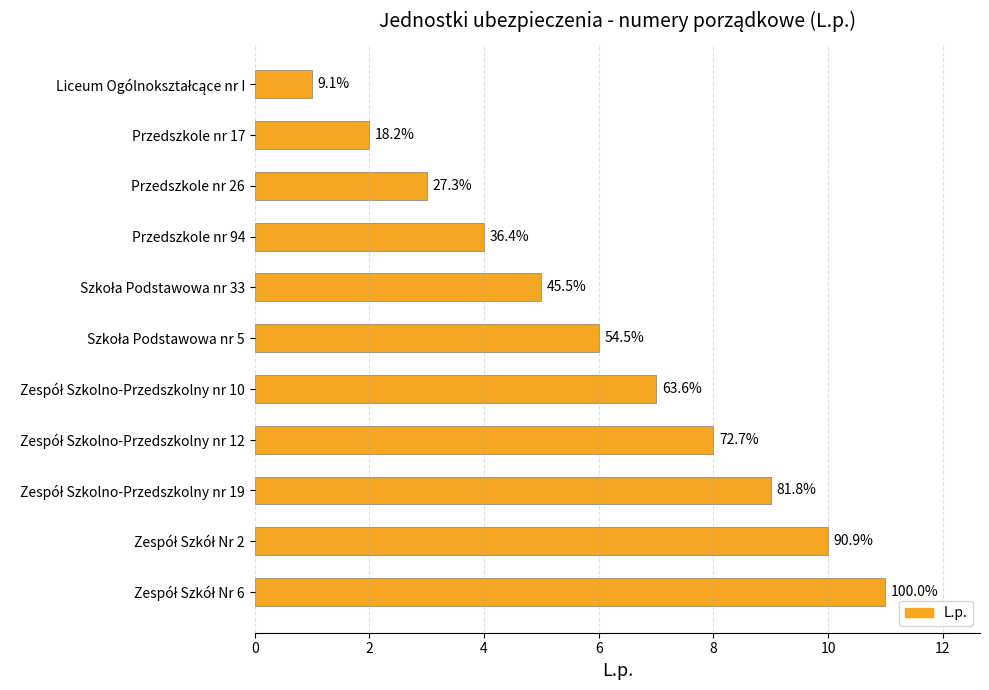

Are the bars horizontal?

Yes